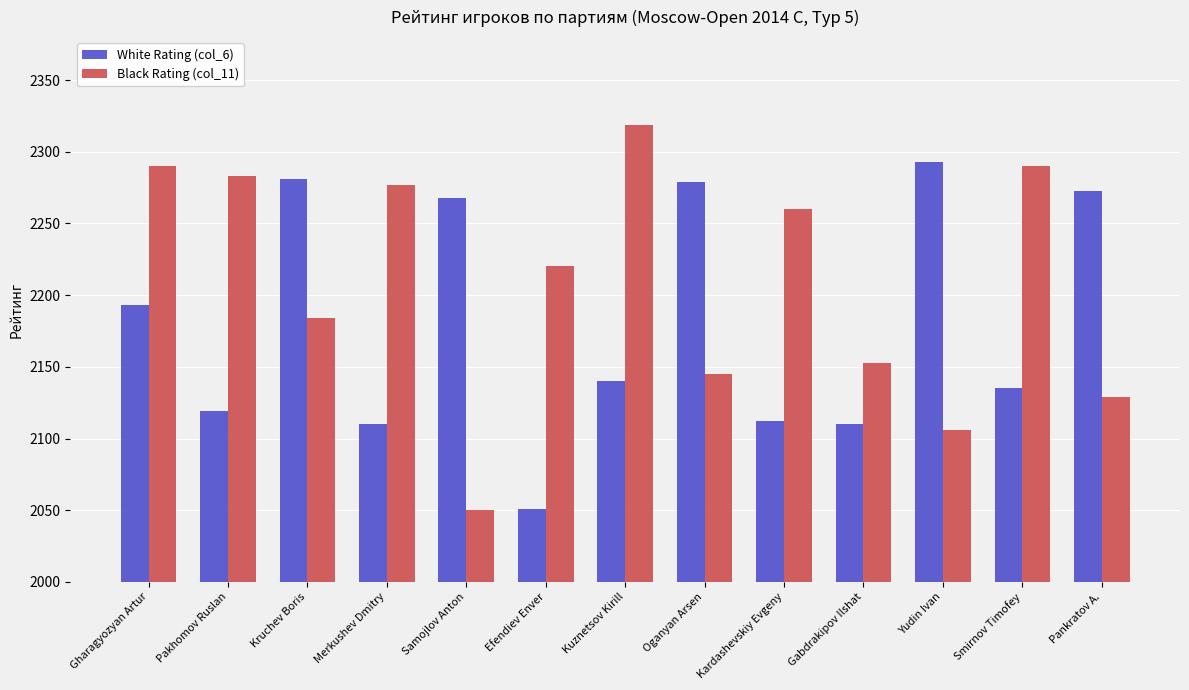

What is the value of the Black Rating (col_11) bar at the 8th from the left?

2145